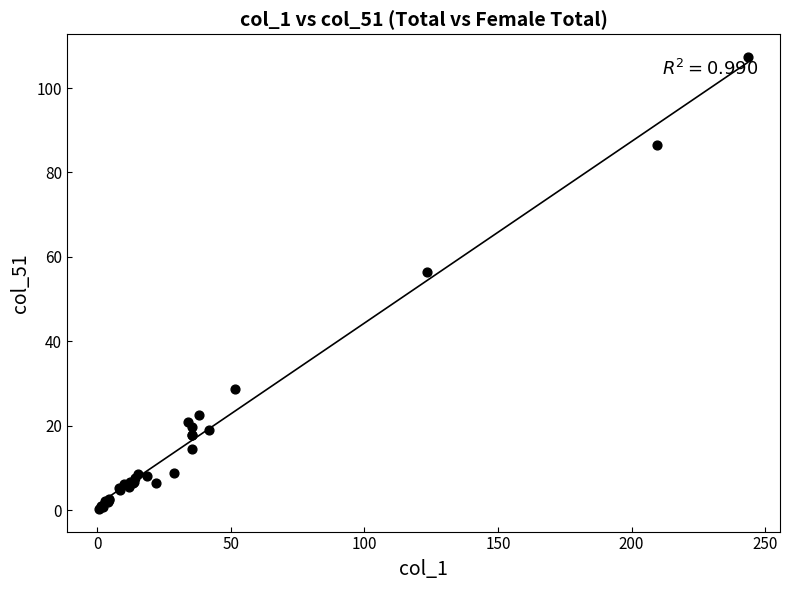

What Y value in the scatter plot is closest to 53?

56.4